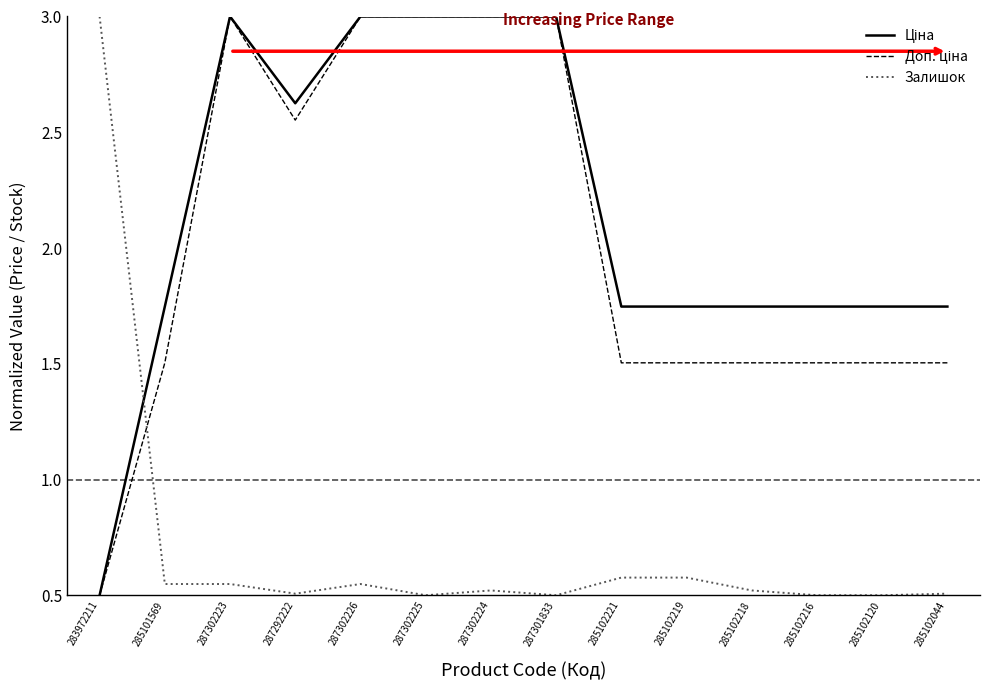

What is the greatest value displayed?

3.0